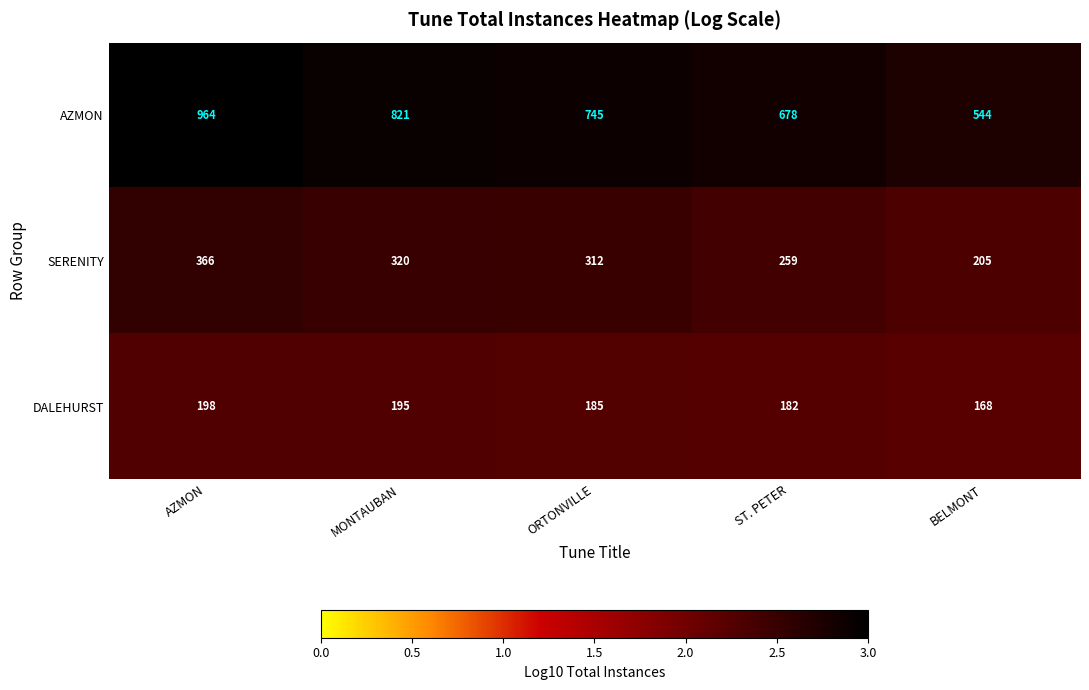

At which label is DALEHURST closest to 183?

ST. PETER